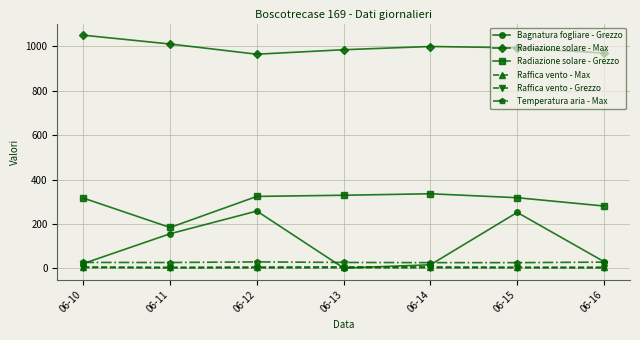

Which series has the largest range (max minus min)?

Bagnatura fogliare - Grezzo